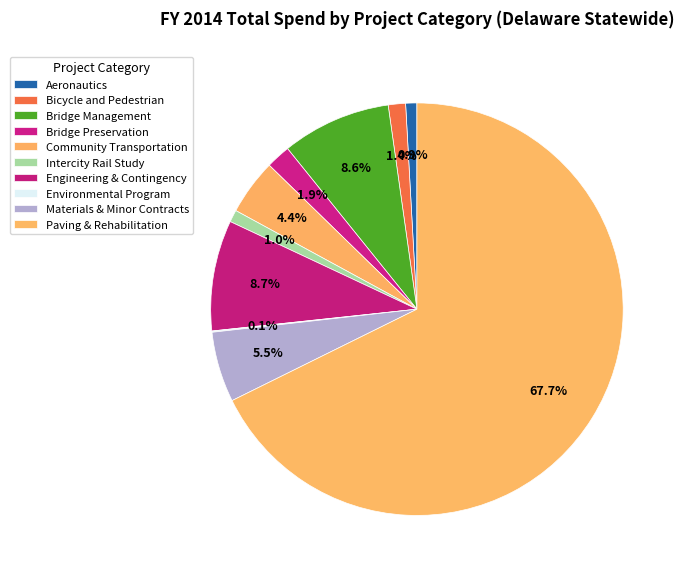

To the nearest percent, what portion does Intercity Rail Study represent?

1%